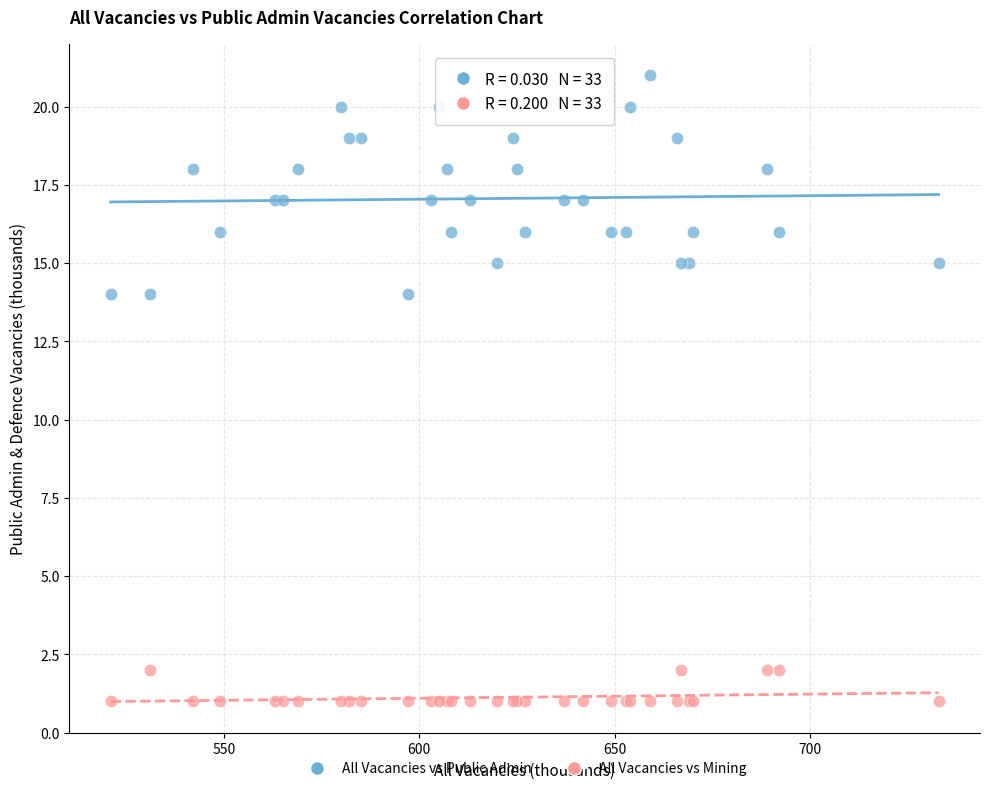

Which series reaches the maximum Y coordinate?

All Vacancies vs Public Admin